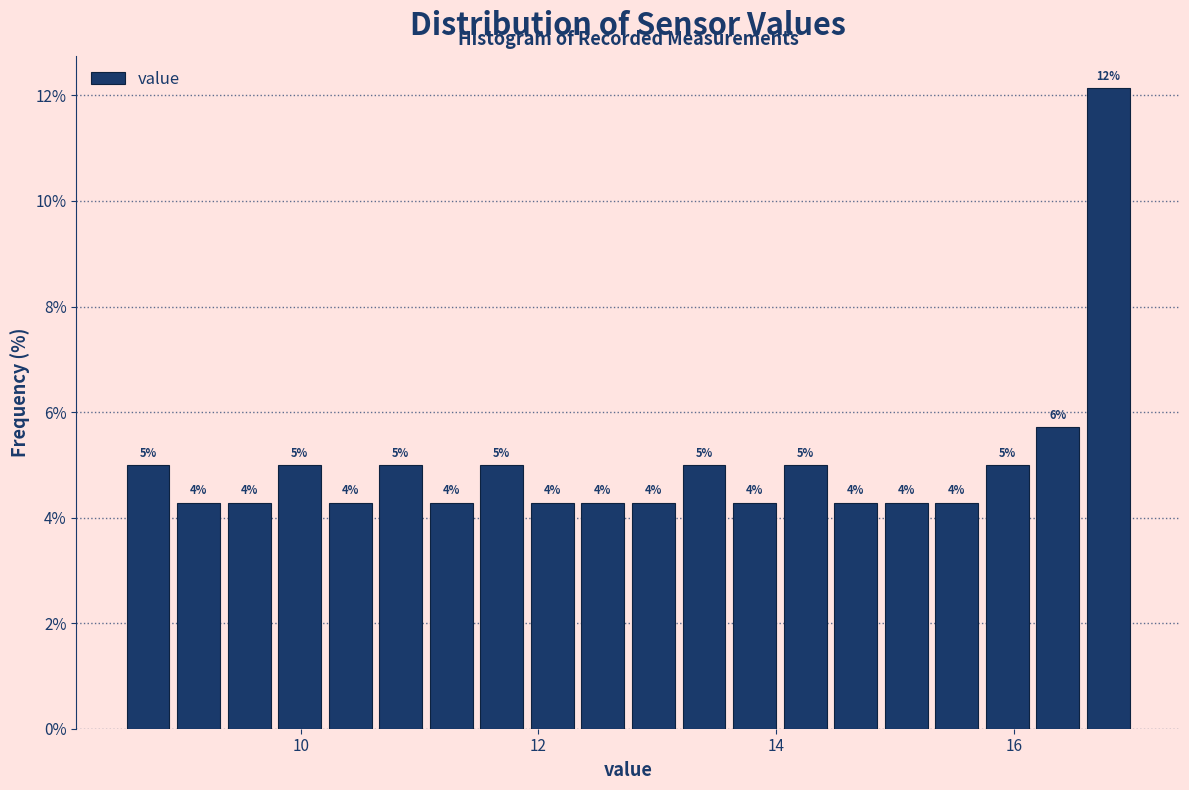

Read against the x-axis, roughly where is the centre of the tallest bar?

16.8